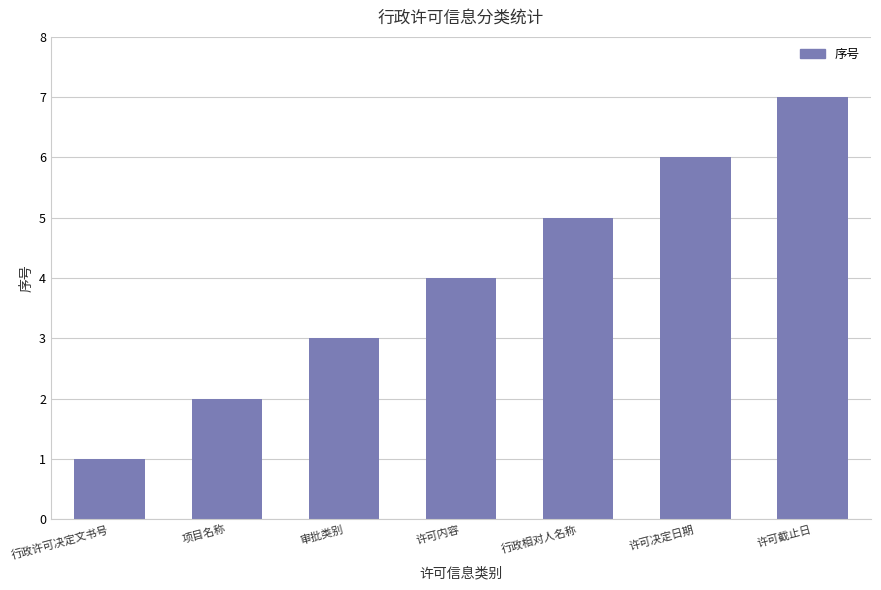

How many values are between 2 and 6?

5